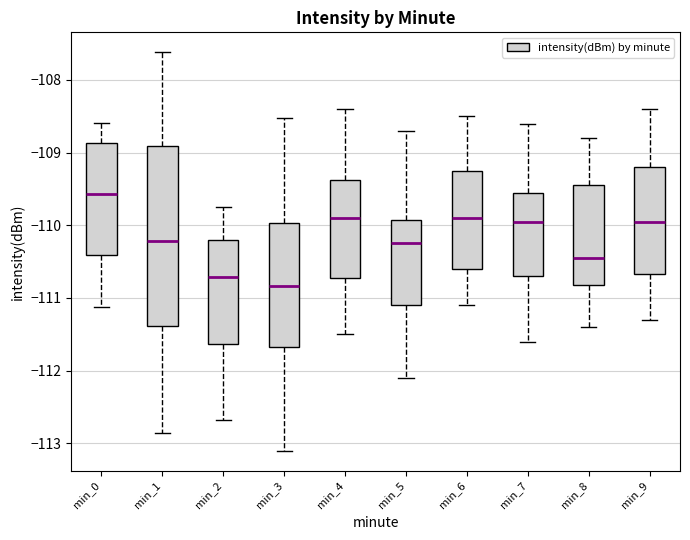

Which box has the highest median line?

min_0